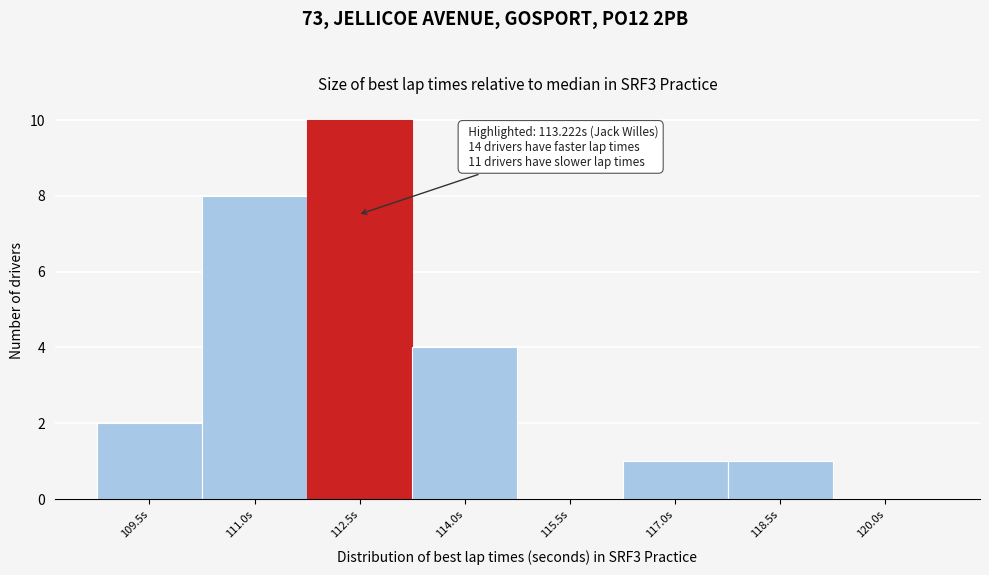

Reading left to right, what are all the values shown in this chart?

109.5s=2	111.0s=8	112.5s=10	114.0s=4	115.5s=0	117.0s=1	118.5s=1	120.0s=0